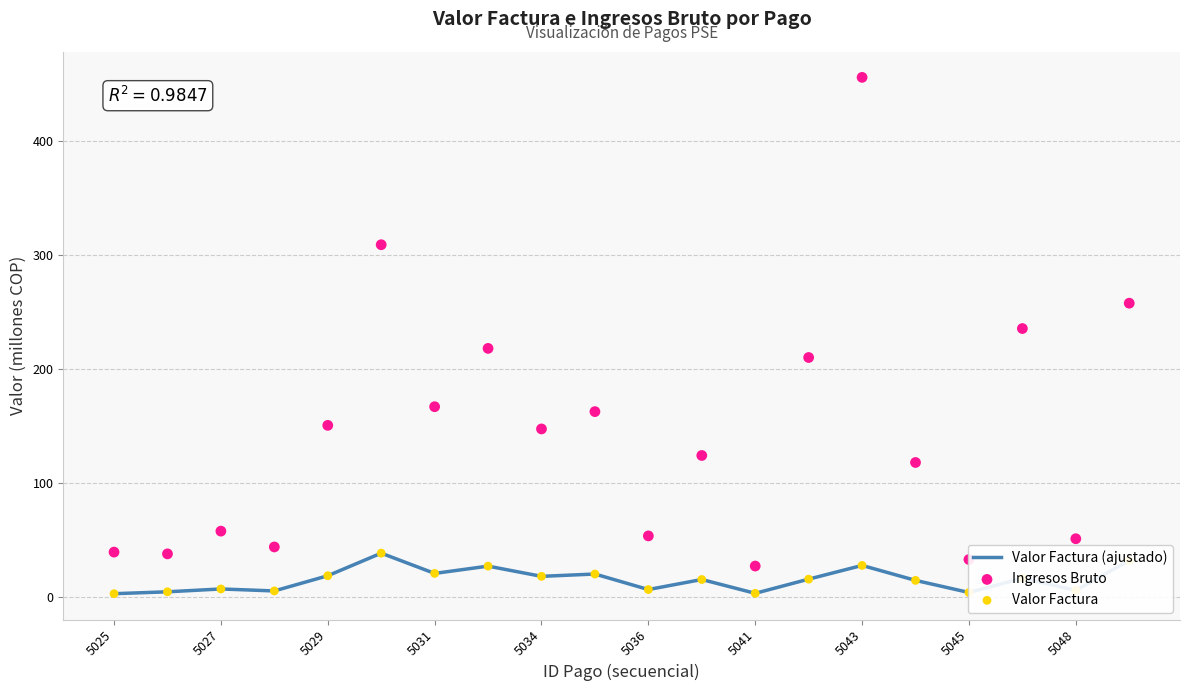

What are all the series names shown in the legend?

Valor Factura (ajustado), Ingresos Bruto, Valor Factura